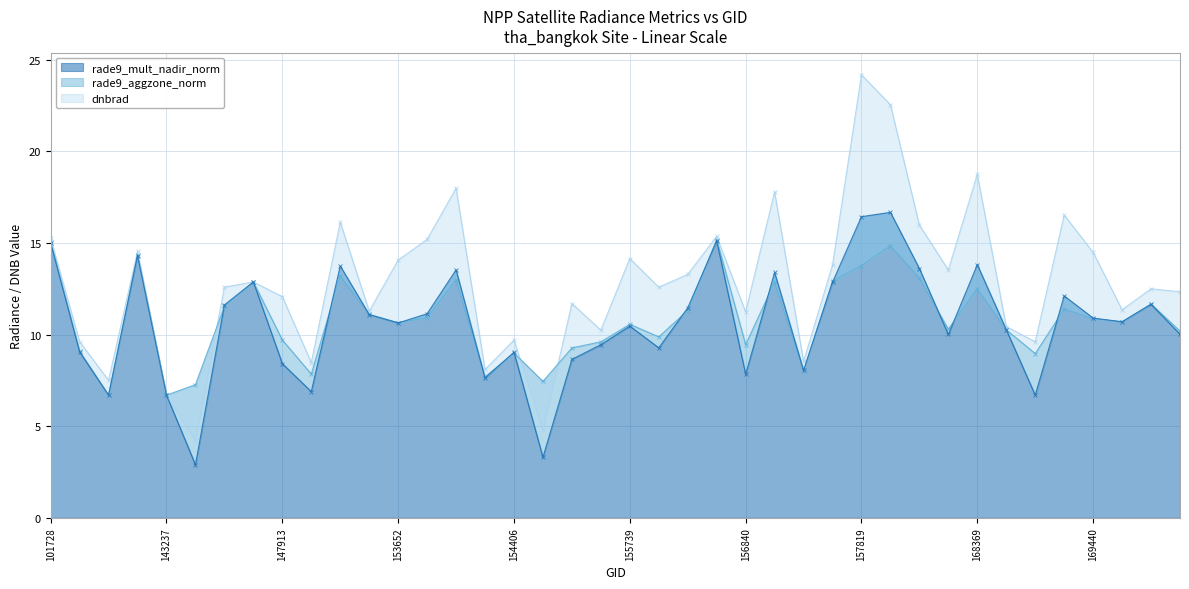

What is the difference between the second highest and minimum values in the rade9_aggzone_norm series?

8.4